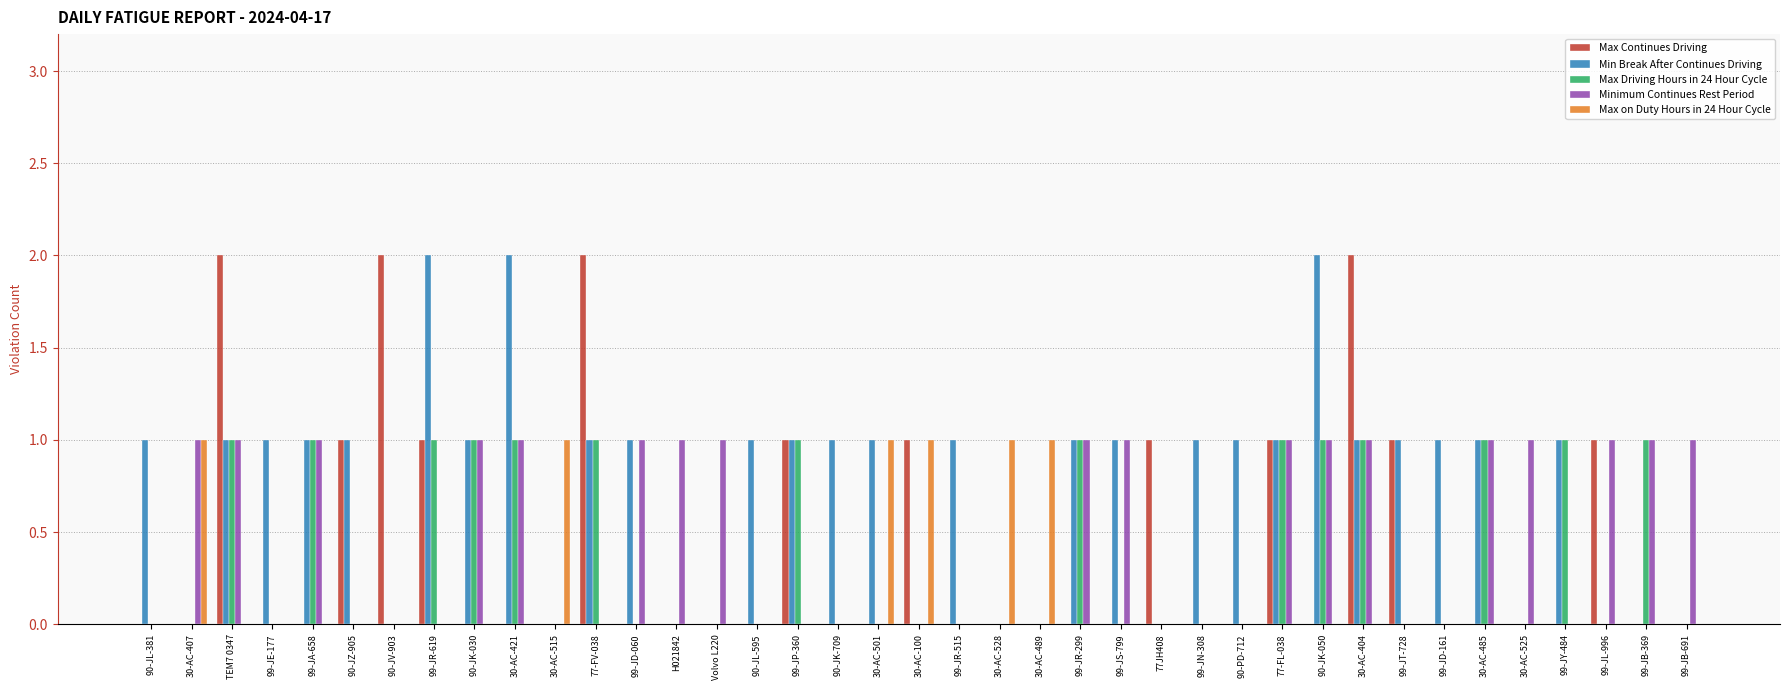

Reading left to right, what are all the values shown in this chart?

Max Continues Driving: 0	0	2	0	0	1	2	1	0	0	0	2	0	0	0	0	1	0	0	1	0	0	0	0	0	1	0	0	1	0	2	1	0	0	0	0	1	0	0
Min Break After Continues Driving: 1	0	1	1	1	1	0	2	1	2	0	1	1	0	0	1	1	1	1	0	1	0	0	1	1	0	1	1	1	2	1	1	1	1	0	1	0	0	0
Max Driving Hours in 24 Hour Cycle: 0	0	1	0	1	0	0	1	1	1	0	1	0	0	0	0	1	0	0	0	0	0	0	1	0	0	0	0	1	1	1	0	0	1	0	1	0	1	0
Minimum Continues Rest Period: 0	1	1	0	1	0	0	0	1	1	0	0	1	1	1	0	0	0	0	0	0	0	0	1	1	0	0	0	1	1	1	0	0	1	1	0	1	1	1
Max on Duty Hours in 24 Hour Cycle: 0	1	0	0	0	0	0	0	0	0	1	0	0	0	0	0	0	0	1	1	0	1	1	0	0	0	0	0	0	0	0	0	0	0	0	0	0	0	0